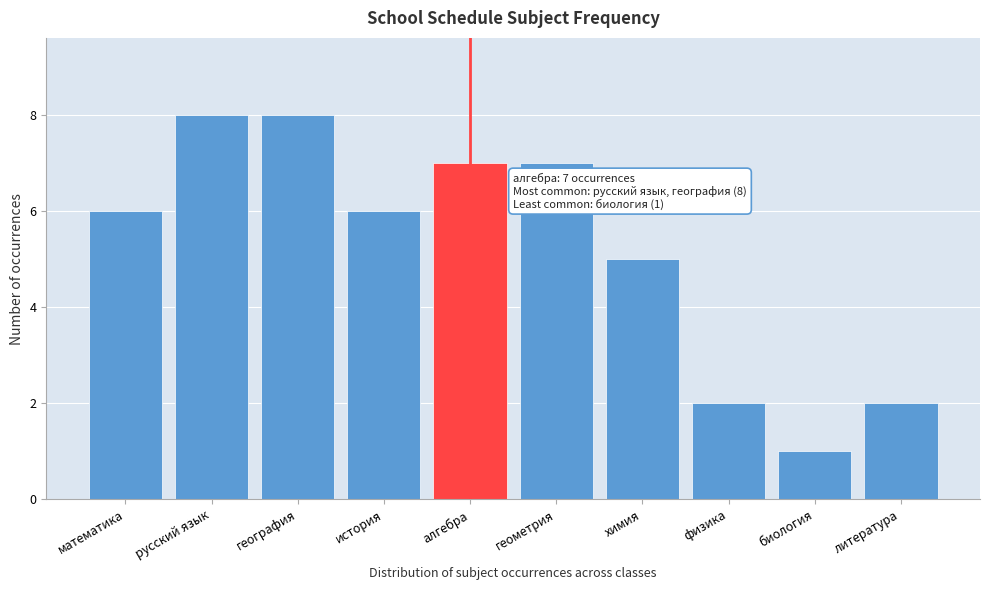

Reading right to left, list all the values displayed in this chart.

литература=2	биология=1	физика=2	химия=5	геометрия=7	алгебра=7	история=6	география=8	русский язык=8	математика=6